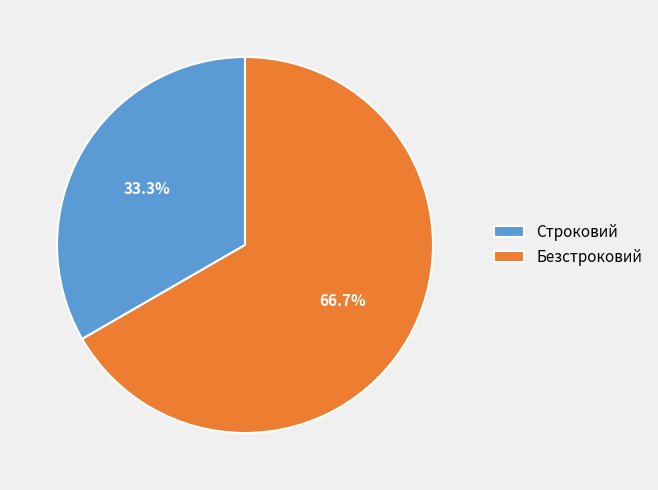

What is the ratio of the value at Безстроковий to the value at Строковий?

2.0